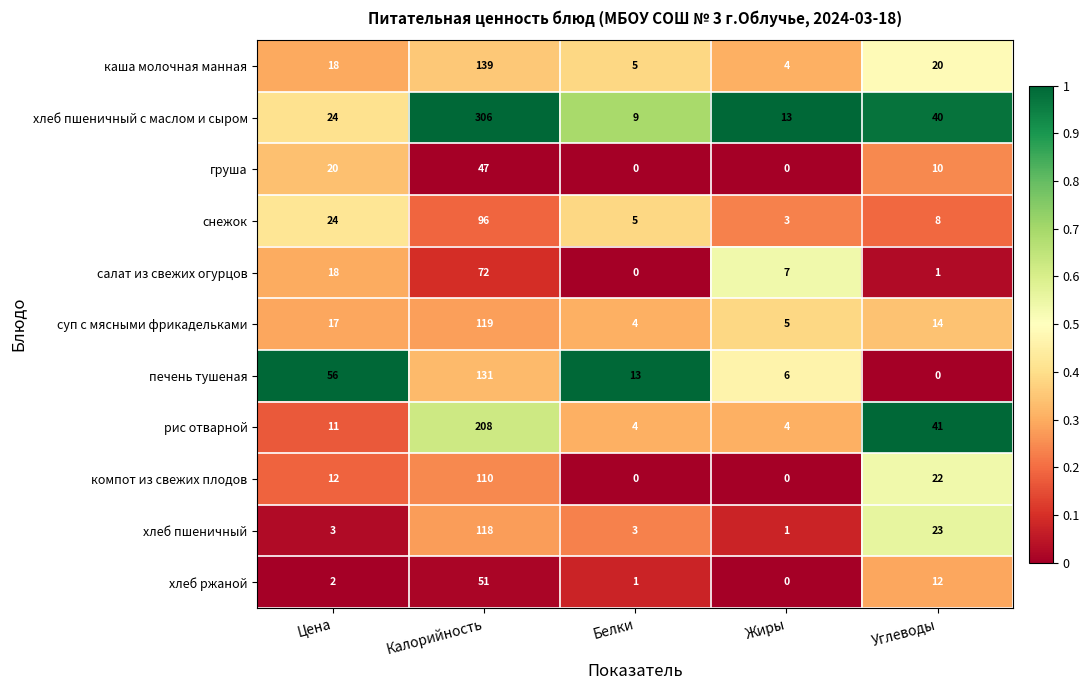

What is the sum of all снежок values?

136